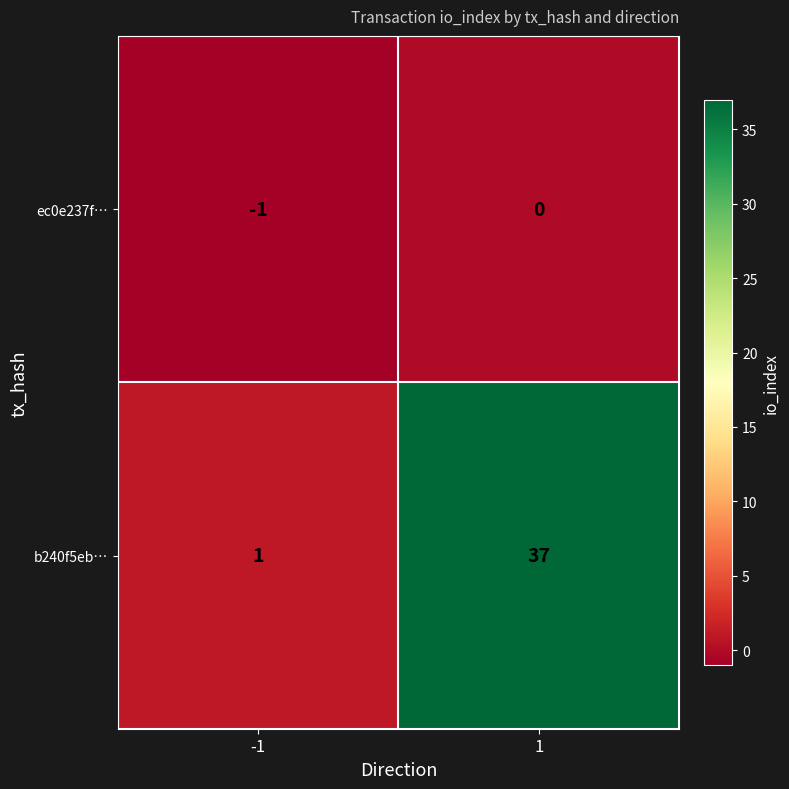

True or false: b240f5eb… has a value of 1 at -1.

True